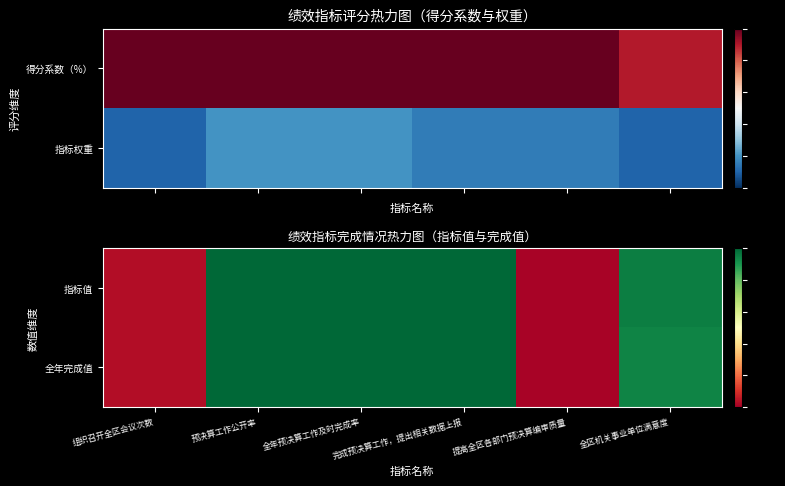

Which has a higher value, 全区机关事业单位满意度 or 完成预决算工作，提出相关数据上报?

完成预决算工作，提出相关数据上报